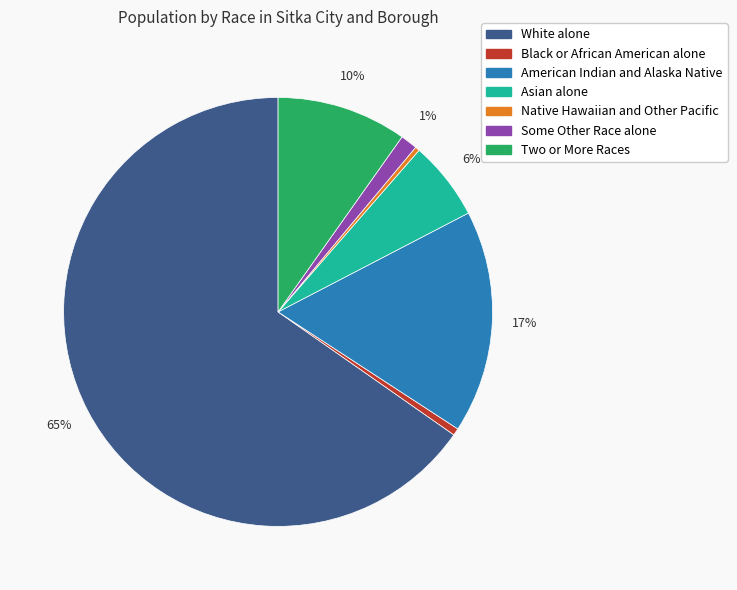

Combined, do Asian alone and American Indian and Alaska Native account for over 50%?

No